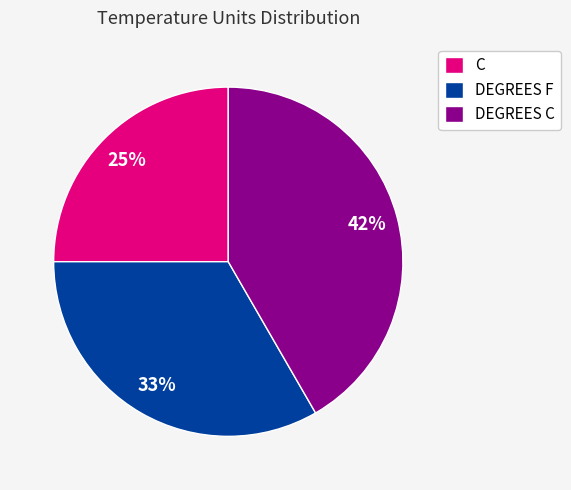

Which slice is the smallest?

C